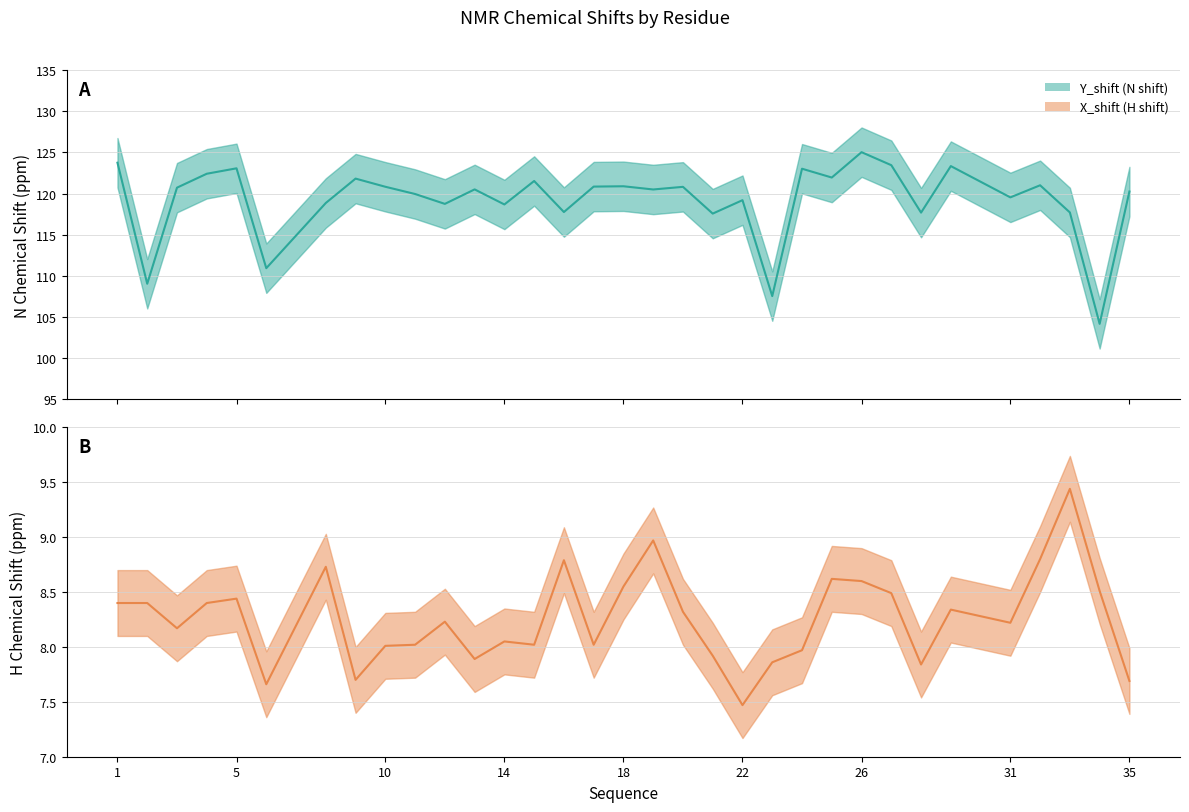

True or false: Y_shift has a value of 28.2 at 28.

False